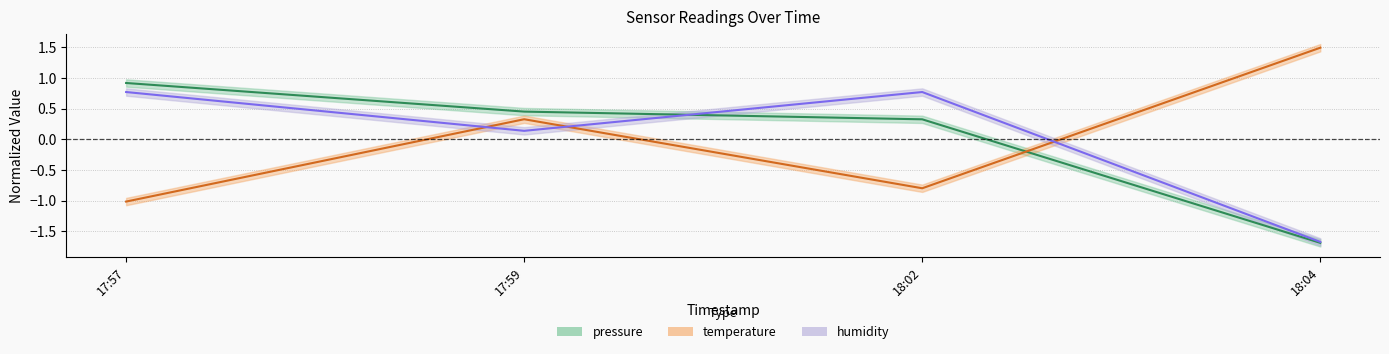

How many data points does each series have?

4